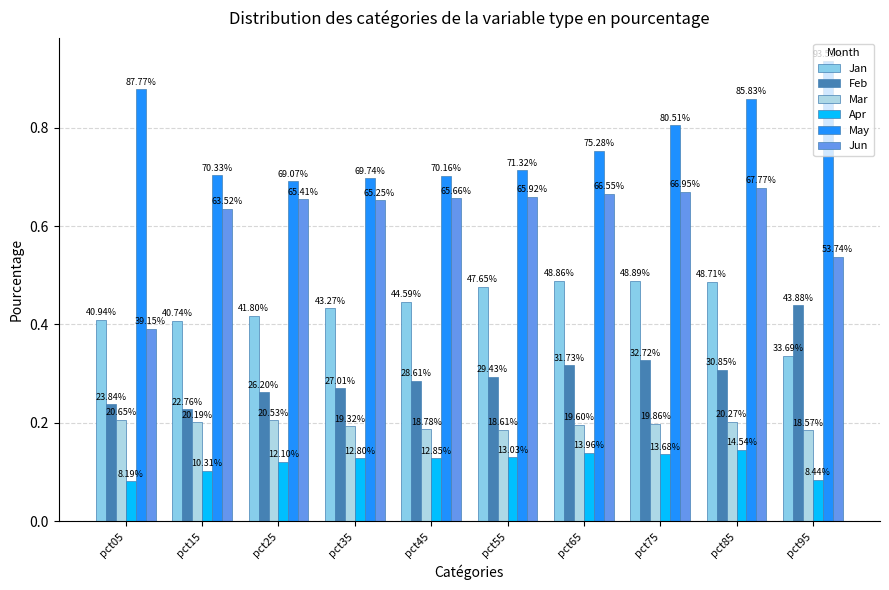

Reading right to left, what are all the values shown in this chart?

Jan: 0.3	0.5	0.5	0.5	0.5	0.4	0.4	0.4	0.4	0.4
Feb: 0.4	0.3	0.3	0.3	0.3	0.3	0.3	0.3	0.2	0.2
Mar: 0.2	0.2	0.2	0.2	0.2	0.2	0.2	0.2	0.2	0.2
Apr: 0.1	0.1	0.1	0.1	0.1	0.1	0.1	0.1	0.1	0.1
May: 0.9	0.9	0.8	0.8	0.7	0.7	0.7	0.7	0.7	0.9
Jun: 0.5	0.7	0.7	0.7	0.7	0.7	0.7	0.7	0.6	0.4